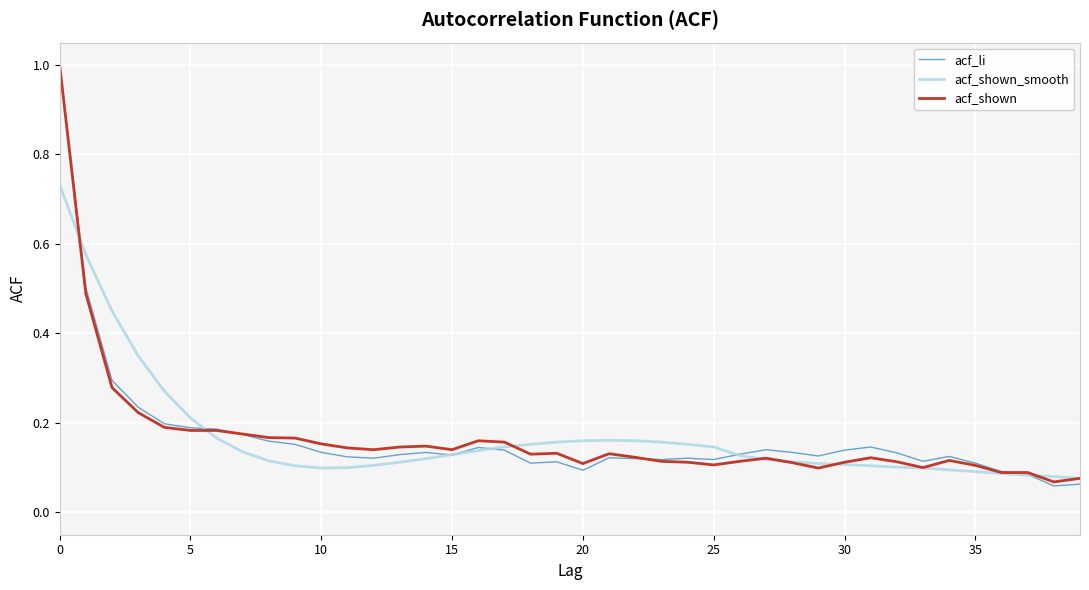

Rank the series by their average value, from lowest to highest.

acf_shown, acf_li, acf_shown_smooth